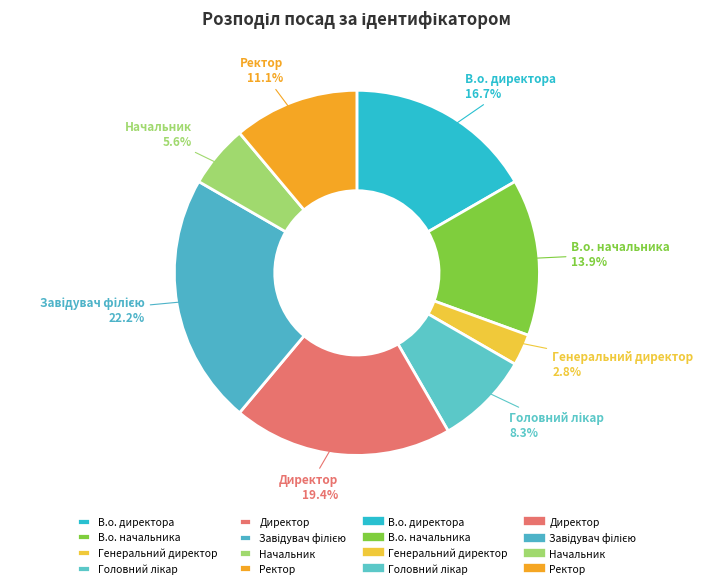

Count the number of slices in the pie.

8